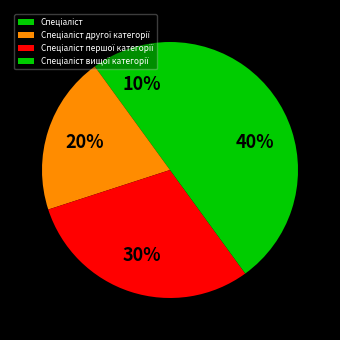

How many slices are in this pie chart?

4